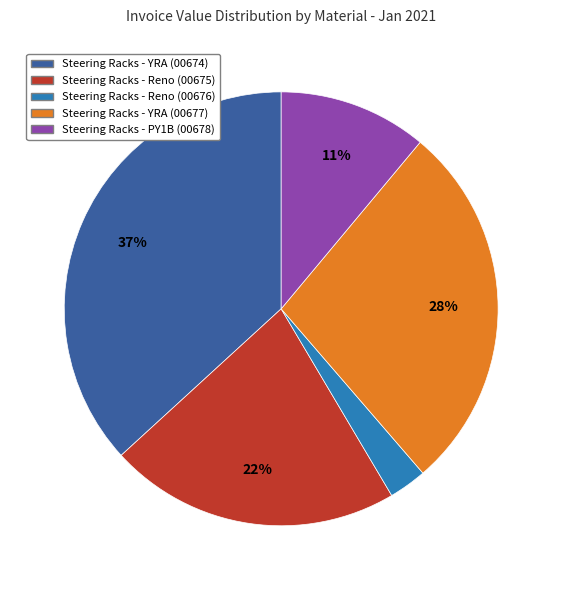

Which has a higher value, Steering Racks - YRA (00677) or Steering Racks - YRA (00674)?

Steering Racks - YRA (00674)